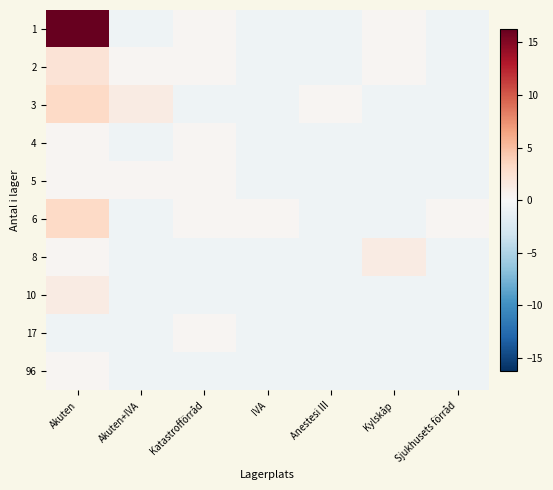

What is the maximum value shown in the chart?

16.3